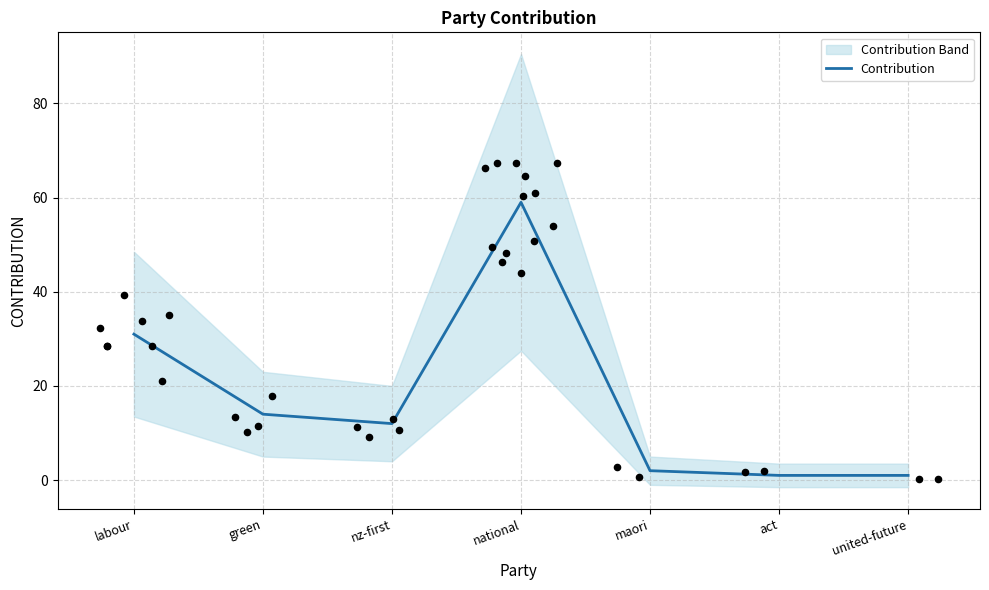

What is the change in value from maori to united-future?

-1